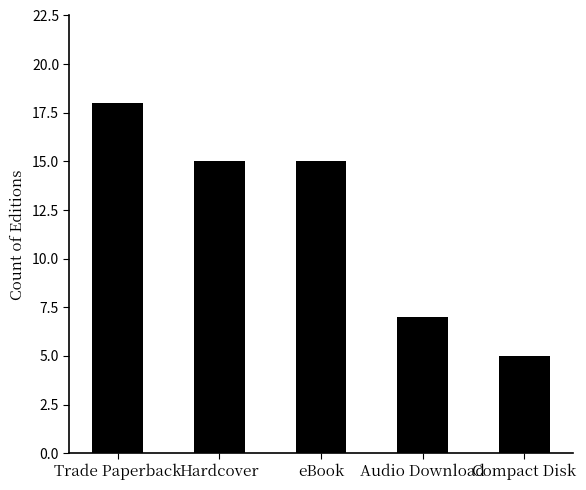

What position from the right is Compact Disk?

1